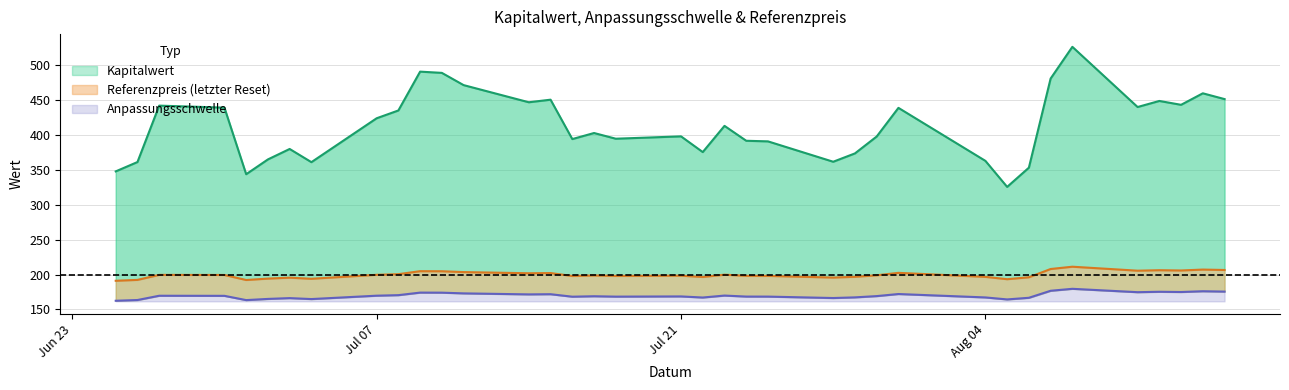

What is the label of the 7th point from the right?

2025-08-07